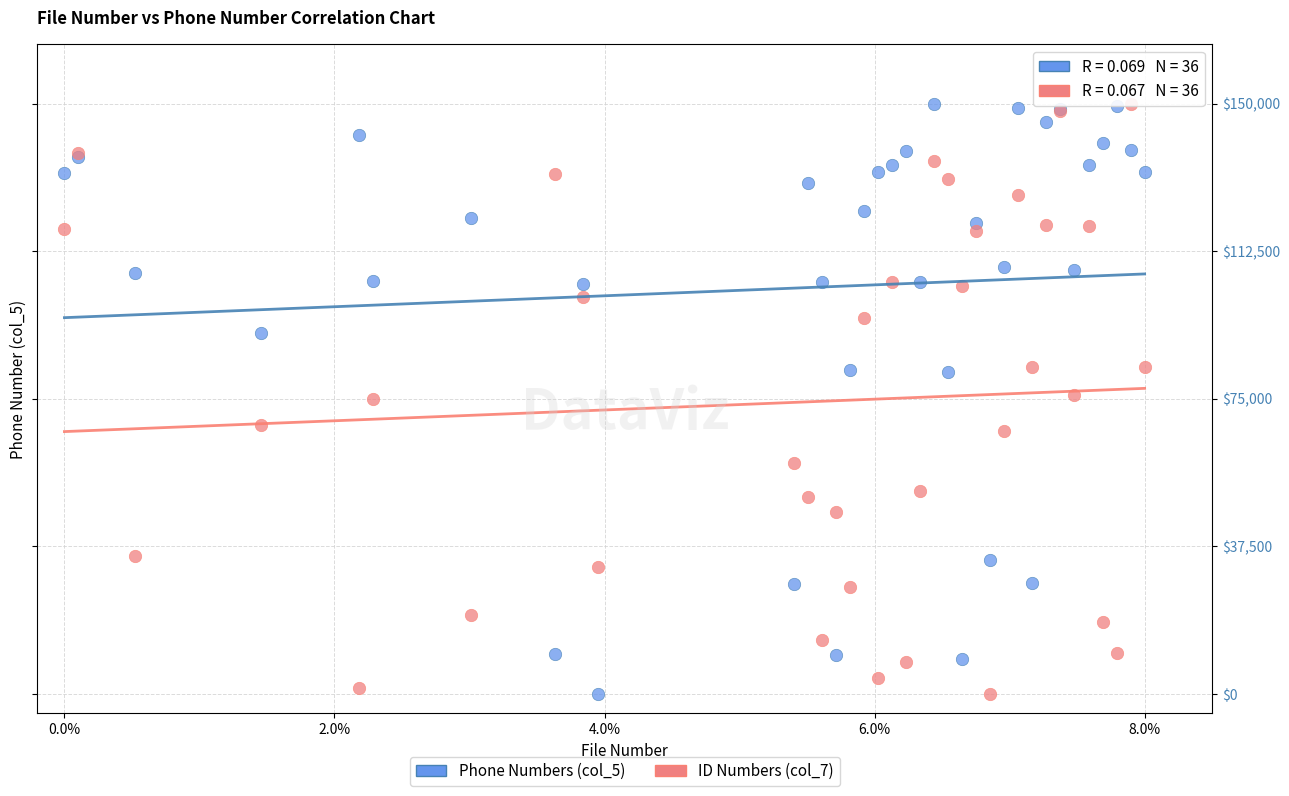

What are all the series names shown in the legend?

Phone Numbers (col_5), ID Numbers (col_7)